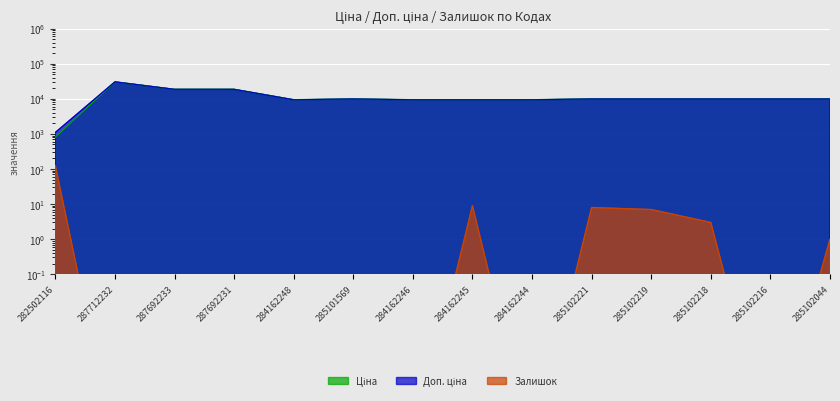

How many lines are shown in the chart?

3